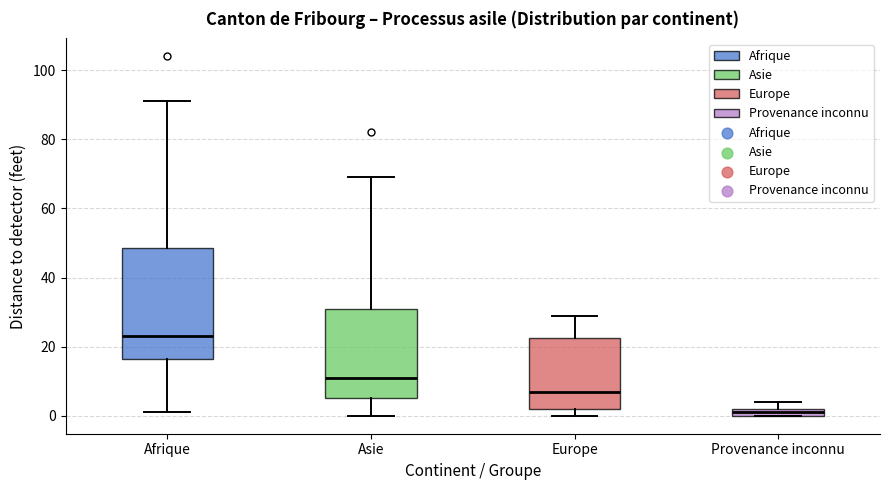

Comparing the boxes themselves (not the whiskers), which one is the tallest?

Afrique